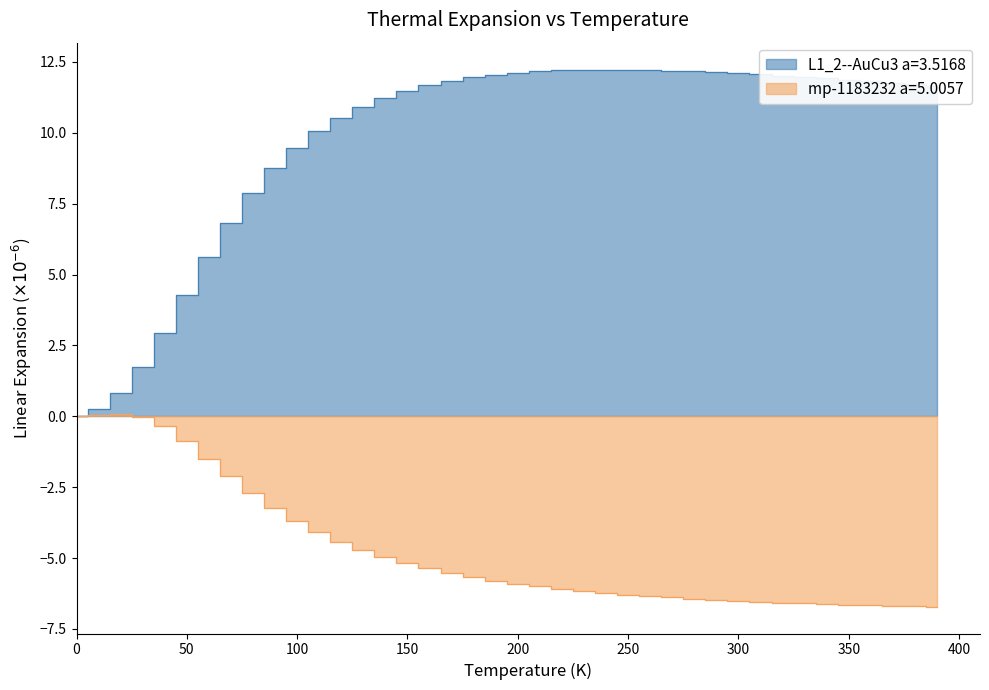

At how many categories does at least one series exceed 1?

37